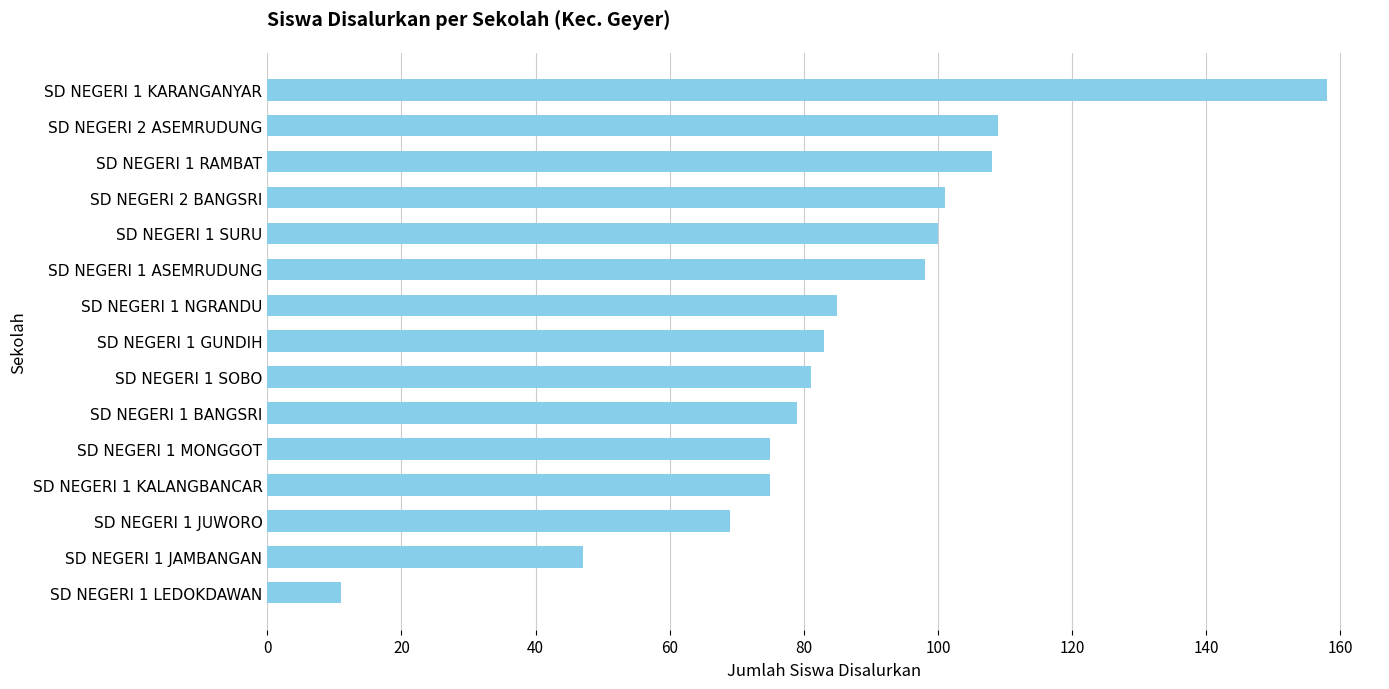

Which category has the highest value across all series?

SD NEGERI 1 KARANGANYAR